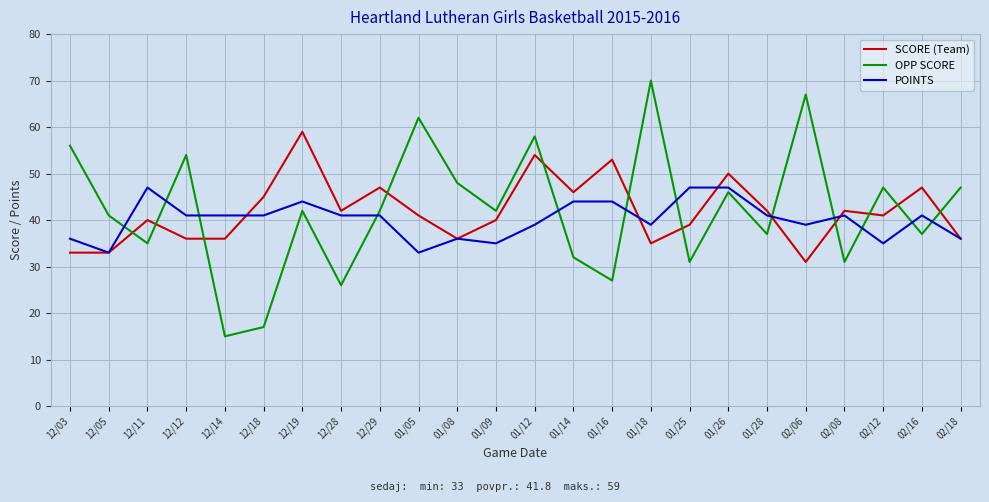

How many lines are shown in the chart?

3